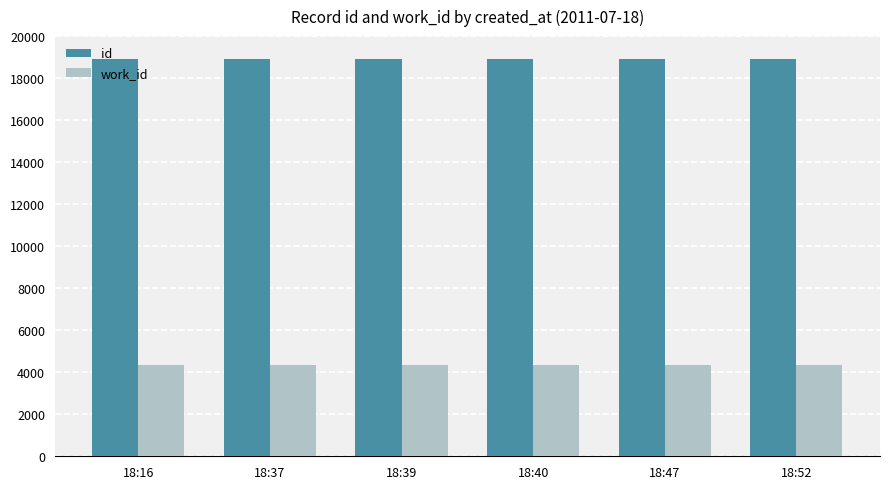

What is the value of the id bar at the 6th from the left?

18909